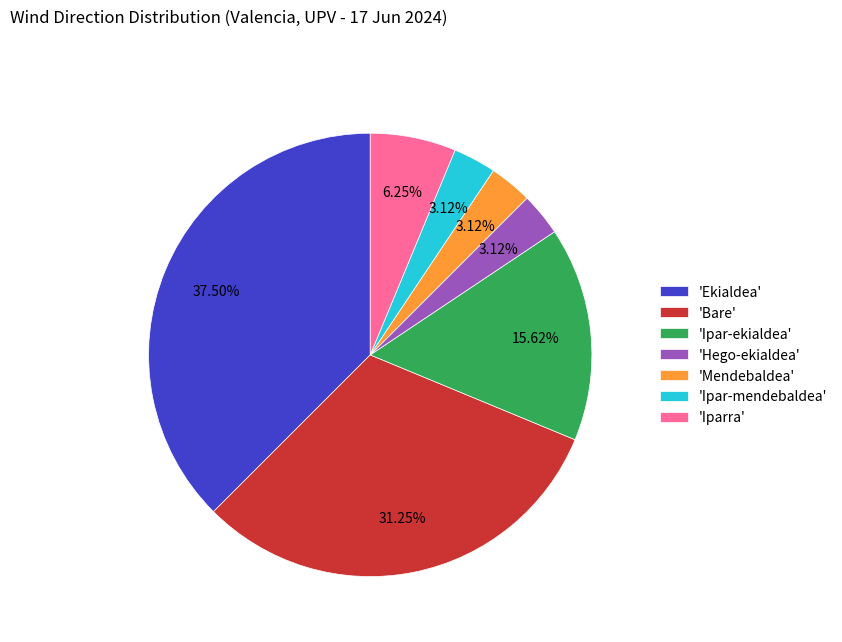

Between 'Iparra' and 'Bare', which is larger?

'Bare'